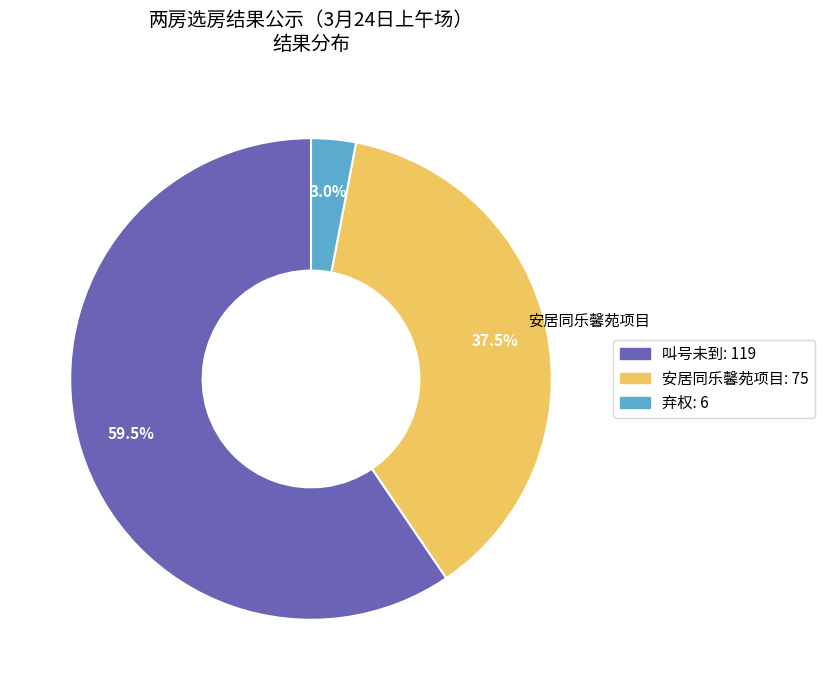

Between 安居同乐馨苑项目 and 叫号未到, which is larger?

叫号未到